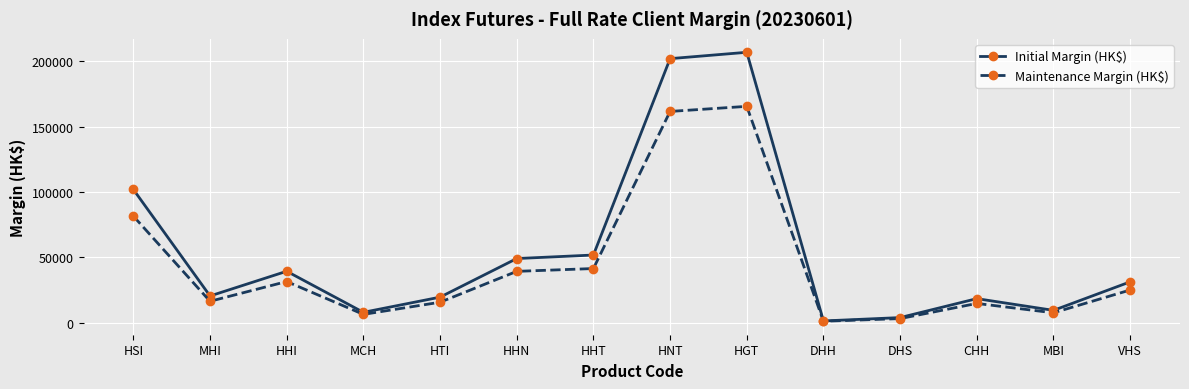

How many values in the Maintenance Margin (HK$) series are below 24960?

7